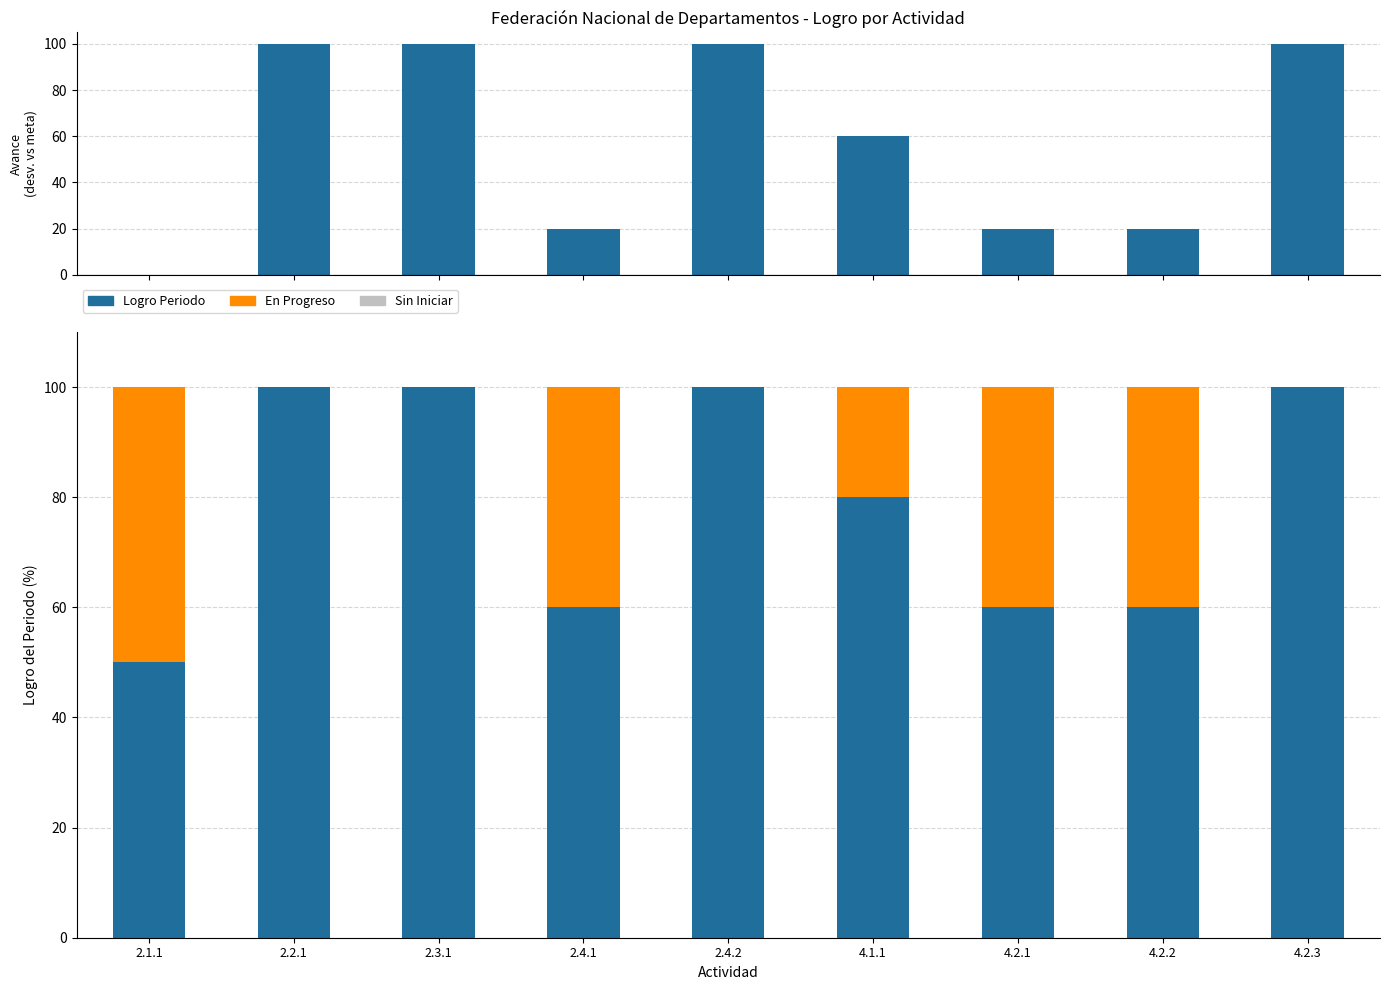

At which label does En Progreso first exceed 20?

2.1.1